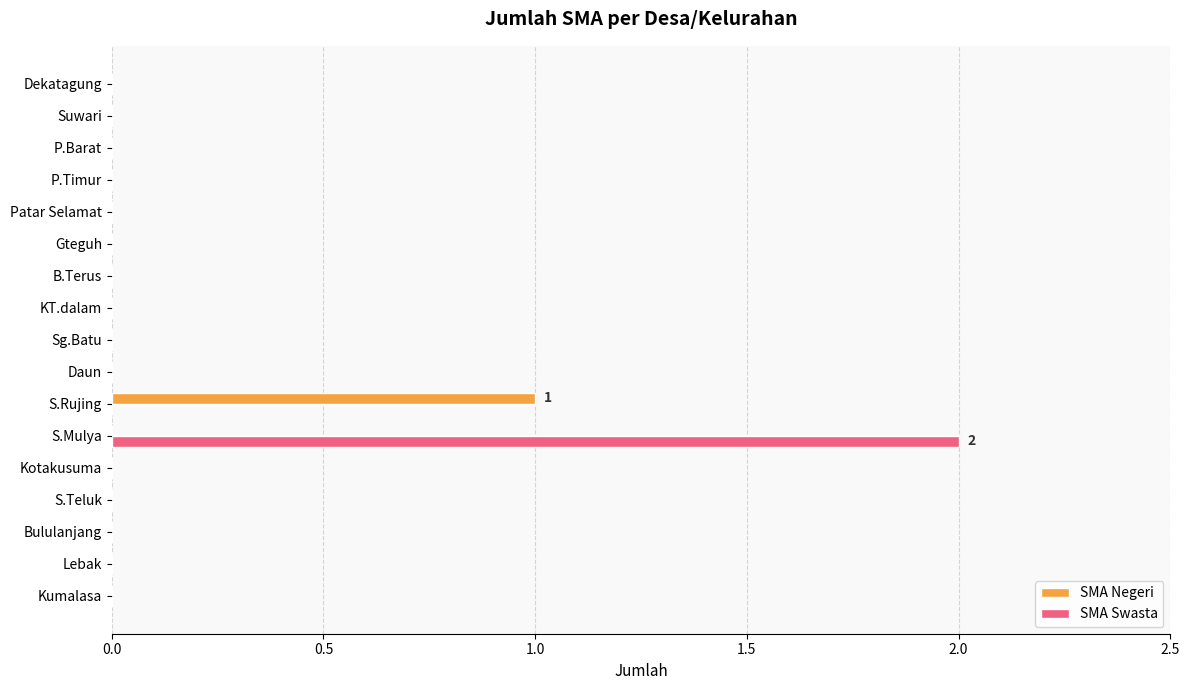

At which category is the sum across all series the highest?

S.Mulya